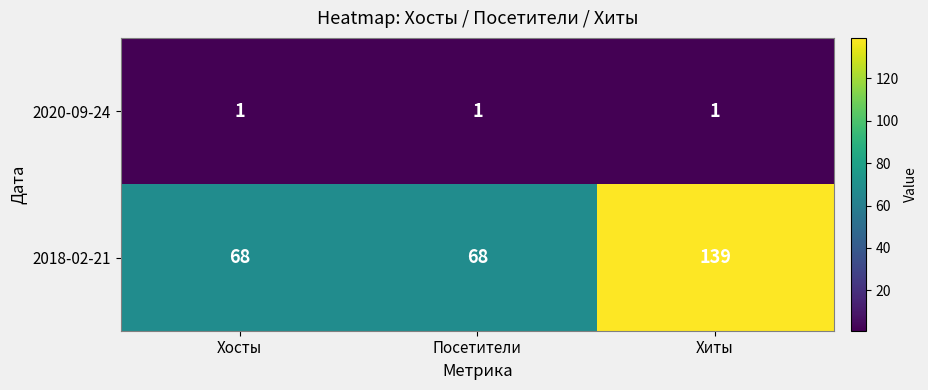

How many data points does each series have?

3